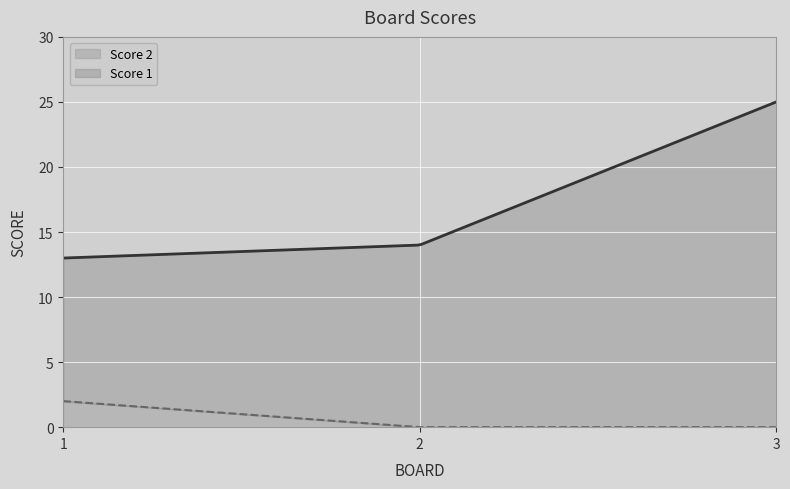

How many lines are shown in the chart?

2